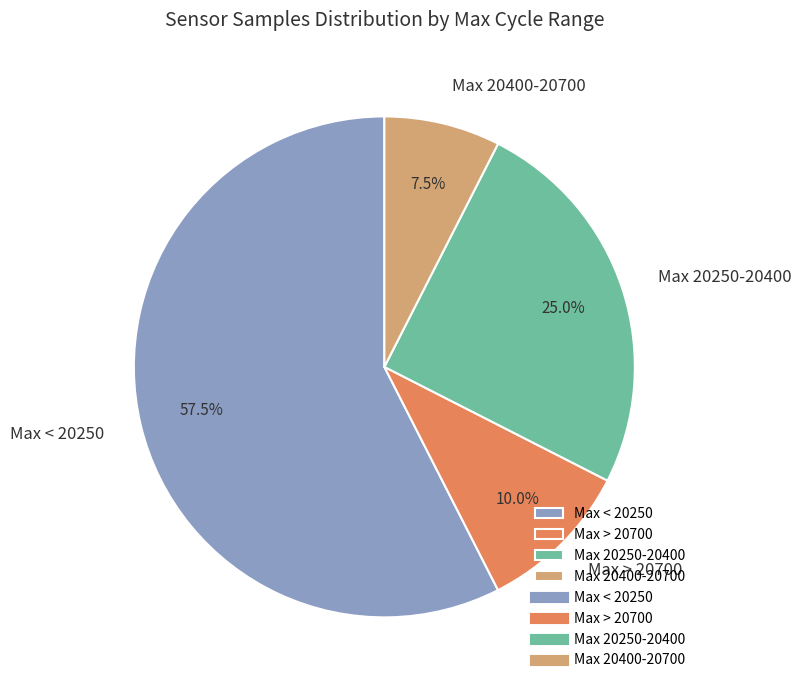

Is there a majority slice in this chart?

Yes